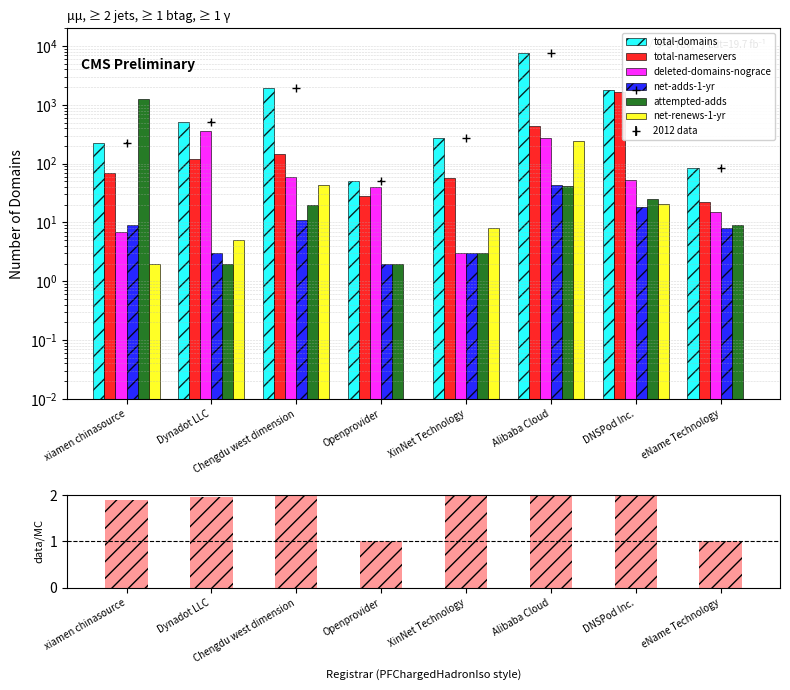

Between Dynadot LLC and DNSPod Inc., which is larger?

DNSPod Inc.